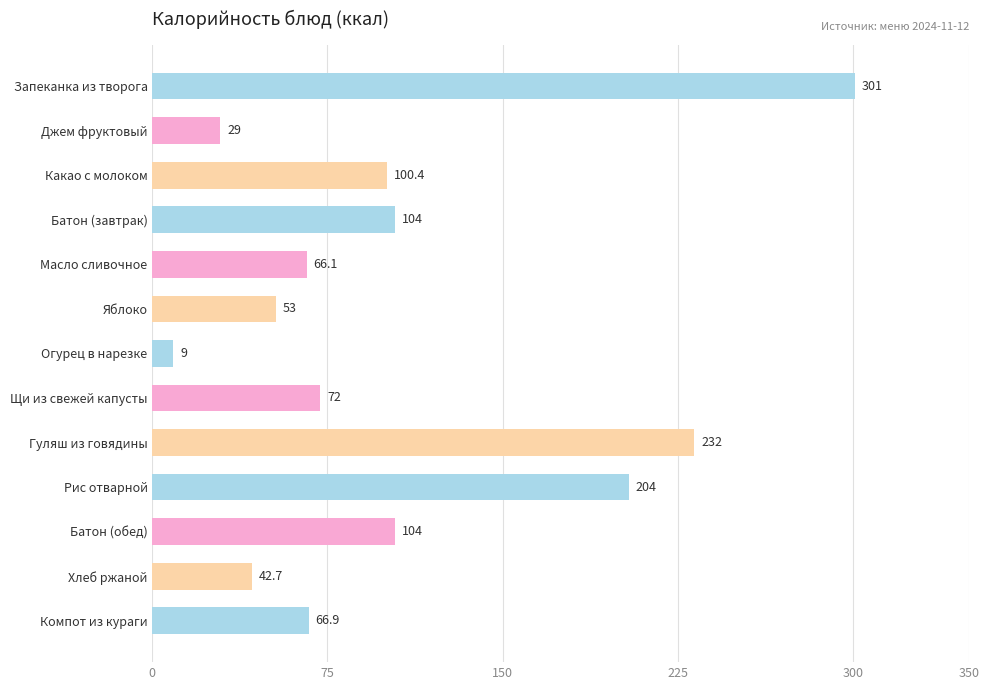

Read the value at Гуляш из говядины.

232.0